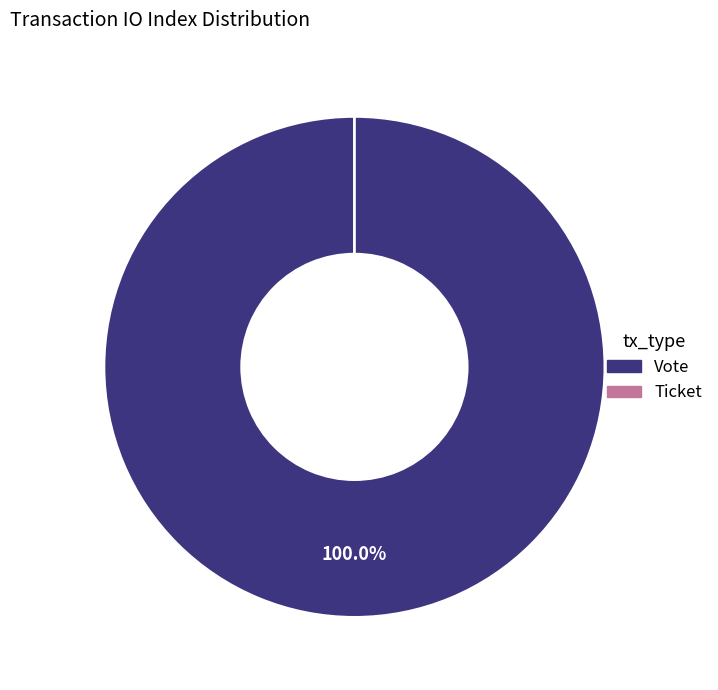

Which category has the biggest portion of the pie?

Vote